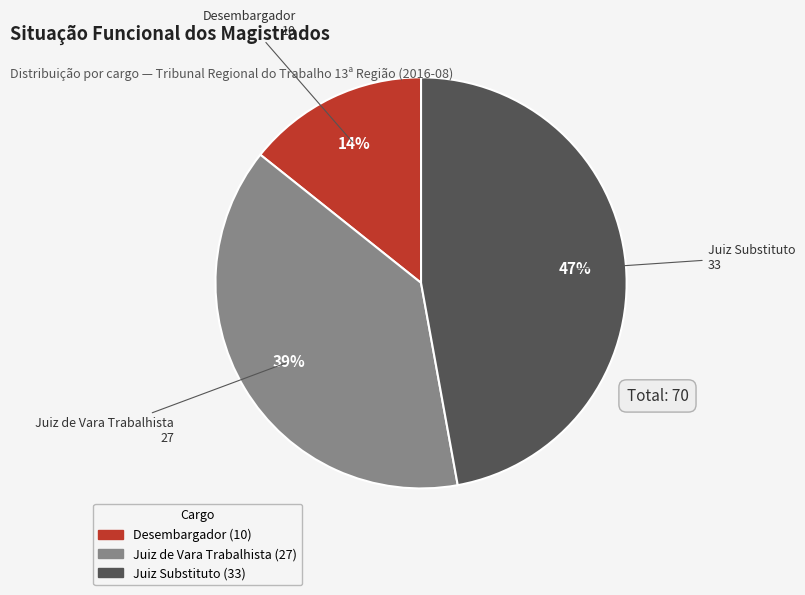

Is the sum of Juiz Substituto and Desembargador greater than half?

Yes